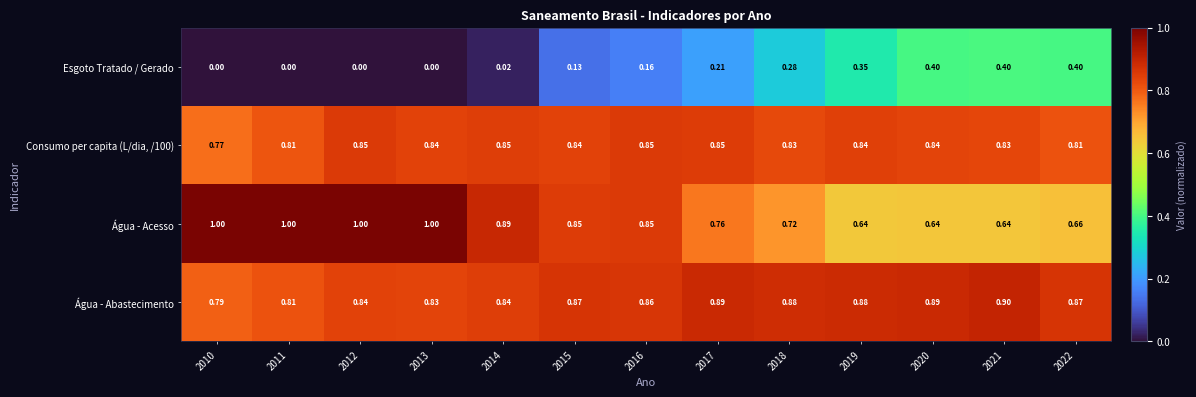

Which series changed the most between 2018 and 2021?

Esgoto Tratado / Gerado